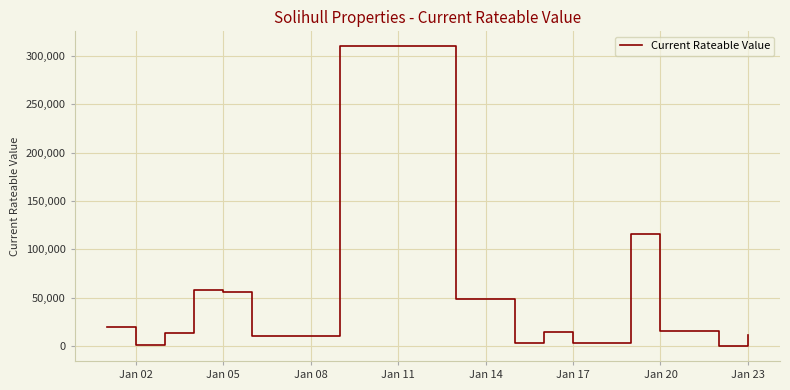

What is the greatest value displayed?

310000